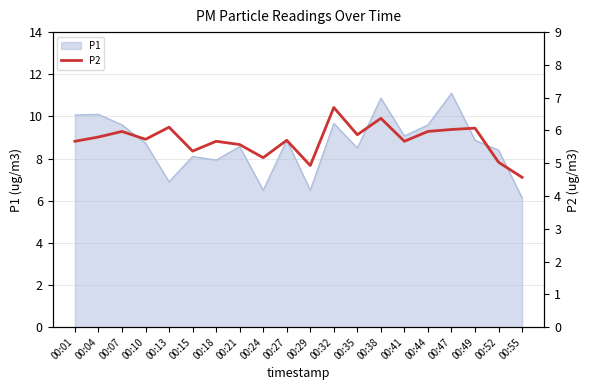

Which label corresponds to the smallest value in the chart?

00:55